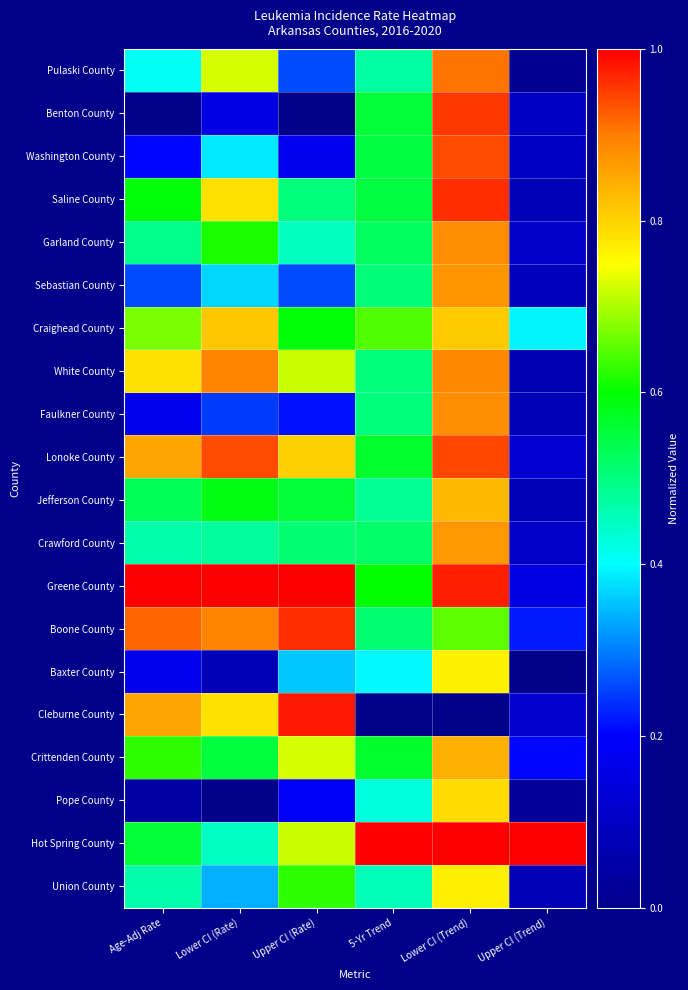

Reading left to right, transcribe all the data shown in this chart.

Pulaski County: Age-Adj Rate=0.4	Lower CI (Rate)=0.7	Upper CI (Rate)=0.3	5-Yr Trend=0.5	Lower CI (Trend)=0.9	Upper CI (Trend)=0.0
Benton County: Age-Adj Rate=0.0	Lower CI (Rate)=0.2	Upper CI (Rate)=0.0	5-Yr Trend=0.6	Lower CI (Trend)=1.0	Upper CI (Trend)=0.1
Washington County: Age-Adj Rate=0.2	Lower CI (Rate)=0.4	Upper CI (Rate)=0.2	5-Yr Trend=0.5	Lower CI (Trend)=0.9	Upper CI (Trend)=0.1
Saline County: Age-Adj Rate=0.6	Lower CI (Rate)=0.8	Upper CI (Rate)=0.5	5-Yr Trend=0.5	Lower CI (Trend)=1.0	Upper CI (Trend)=0.1
Garland County: Age-Adj Rate=0.5	Lower CI (Rate)=0.6	Upper CI (Rate)=0.5	5-Yr Trend=0.5	Lower CI (Trend)=0.9	Upper CI (Trend)=0.1
Sebastian County: Age-Adj Rate=0.3	Lower CI (Rate)=0.4	Upper CI (Rate)=0.3	5-Yr Trend=0.5	Lower CI (Trend)=0.9	Upper CI (Trend)=0.1
Craighead County: Age-Adj Rate=0.7	Lower CI (Rate)=0.8	Upper CI (Rate)=0.6	5-Yr Trend=0.6	Lower CI (Trend)=0.8	Upper CI (Trend)=0.4
White County: Age-Adj Rate=0.8	Lower CI (Rate)=0.9	Upper CI (Rate)=0.7	5-Yr Trend=0.5	Lower CI (Trend)=0.9	Upper CI (Trend)=0.1
Faulkner County: Age-Adj Rate=0.2	Lower CI (Rate)=0.2	Upper CI (Rate)=0.2	5-Yr Trend=0.5	Lower CI (Trend)=0.9	Upper CI (Trend)=0.1
Lonoke County: Age-Adj Rate=0.9	Lower CI (Rate)=0.9	Upper CI (Rate)=0.8	5-Yr Trend=0.6	Lower CI (Trend)=0.9	Upper CI (Trend)=0.1
Jefferson County: Age-Adj Rate=0.5	Lower CI (Rate)=0.6	Upper CI (Rate)=0.6	5-Yr Trend=0.5	Lower CI (Trend)=0.8	Upper CI (Trend)=0.1
Crawford County: Age-Adj Rate=0.5	Lower CI (Rate)=0.5	Upper CI (Rate)=0.5	5-Yr Trend=0.5	Lower CI (Trend)=0.9	Upper CI (Trend)=0.1
Greene County: Age-Adj Rate=1.0	Lower CI (Rate)=1.0	Upper CI (Rate)=1.0	5-Yr Trend=0.6	Lower CI (Trend)=1.0	Upper CI (Trend)=0.2
Boone County: Age-Adj Rate=0.9	Lower CI (Rate)=0.9	Upper CI (Rate)=1.0	5-Yr Trend=0.5	Lower CI (Trend)=0.7	Upper CI (Trend)=0.2
Baxter County: Age-Adj Rate=0.2	Lower CI (Rate)=0.1	Upper CI (Rate)=0.4	5-Yr Trend=0.4	Lower CI (Trend)=0.8	Upper CI (Trend)=0.0
Cleburne County: Age-Adj Rate=0.9	Lower CI (Rate)=0.8	Upper CI (Rate)=1.0	5-Yr Trend=0.0	Lower CI (Trend)=0.0	Upper CI (Trend)=0.1
Crittenden County: Age-Adj Rate=0.6	Lower CI (Rate)=0.6	Upper CI (Rate)=0.7	5-Yr Trend=0.6	Lower CI (Trend)=0.8	Upper CI (Trend)=0.2
Pope County: Age-Adj Rate=0.0	Lower CI (Rate)=0.0	Upper CI (Rate)=0.2	5-Yr Trend=0.4	Lower CI (Trend)=0.8	Upper CI (Trend)=0.0
Hot Spring County: Age-Adj Rate=0.6	Lower CI (Rate)=0.4	Upper CI (Rate)=0.7	5-Yr Trend=1.0	Lower CI (Trend)=1.0	Upper CI (Trend)=1.0
Union County: Age-Adj Rate=0.5	Lower CI (Rate)=0.3	Upper CI (Rate)=0.6	5-Yr Trend=0.5	Lower CI (Trend)=0.8	Upper CI (Trend)=0.1